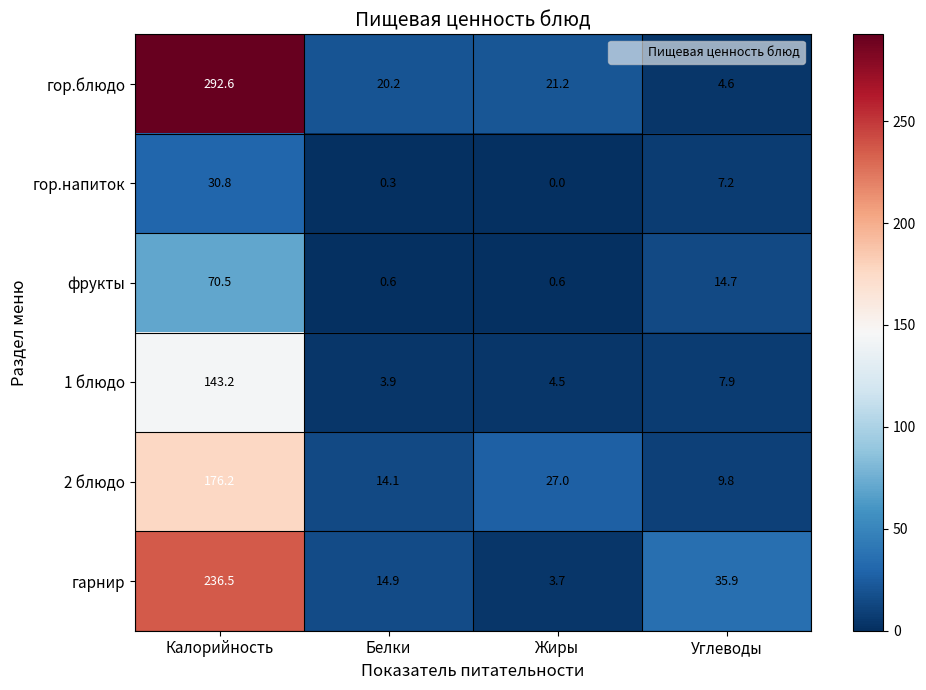

How many series are shown in this chart?

6